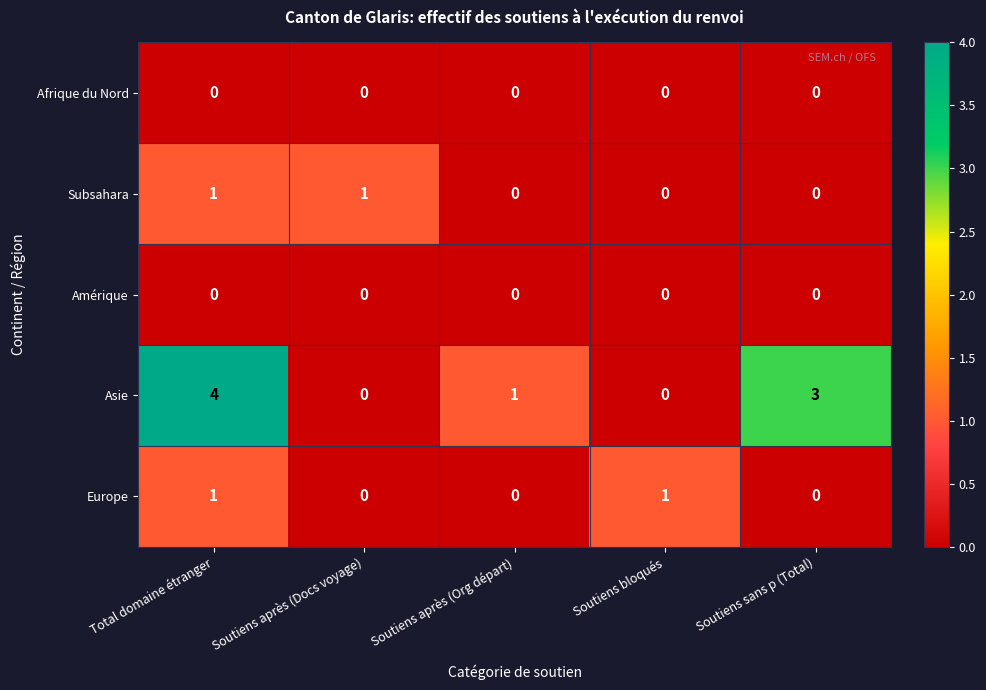

How many Asie values are between 0 and 3?

4